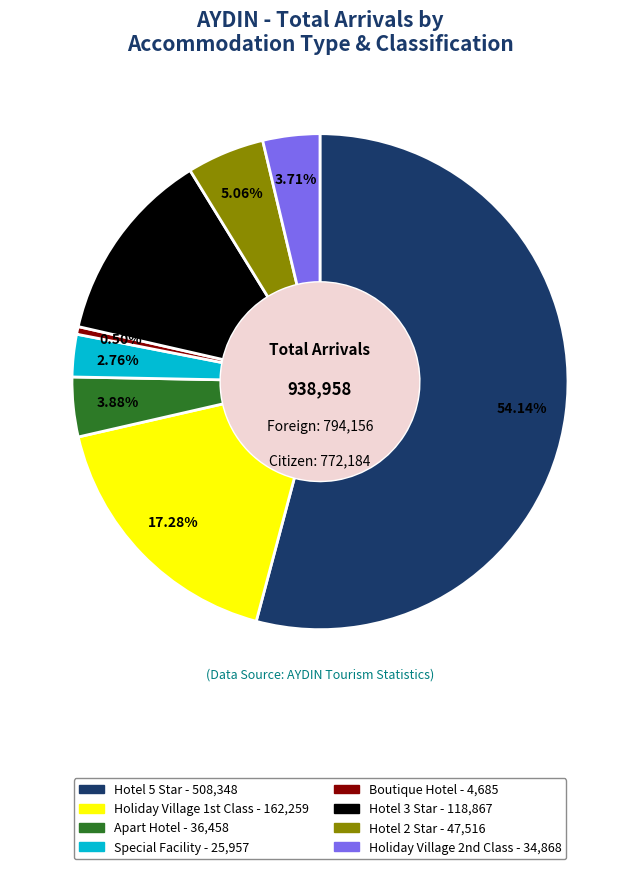

Which category has the biggest portion of the pie?

Hotel 5 Star